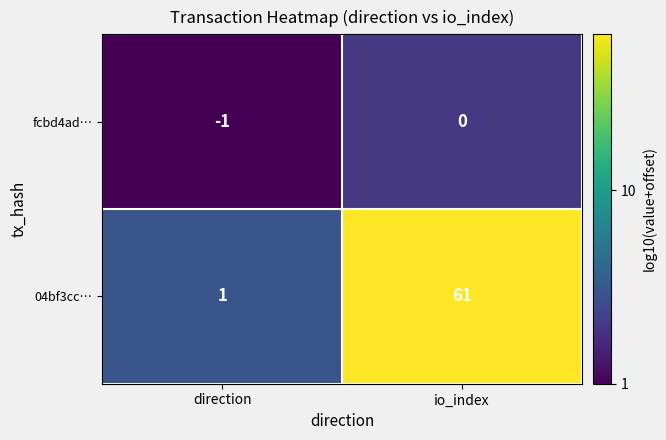

Reading right to left, transcribe all the data shown in this chart.

fcbd4ad…: 0	-1
04bf3cc…: 61	1